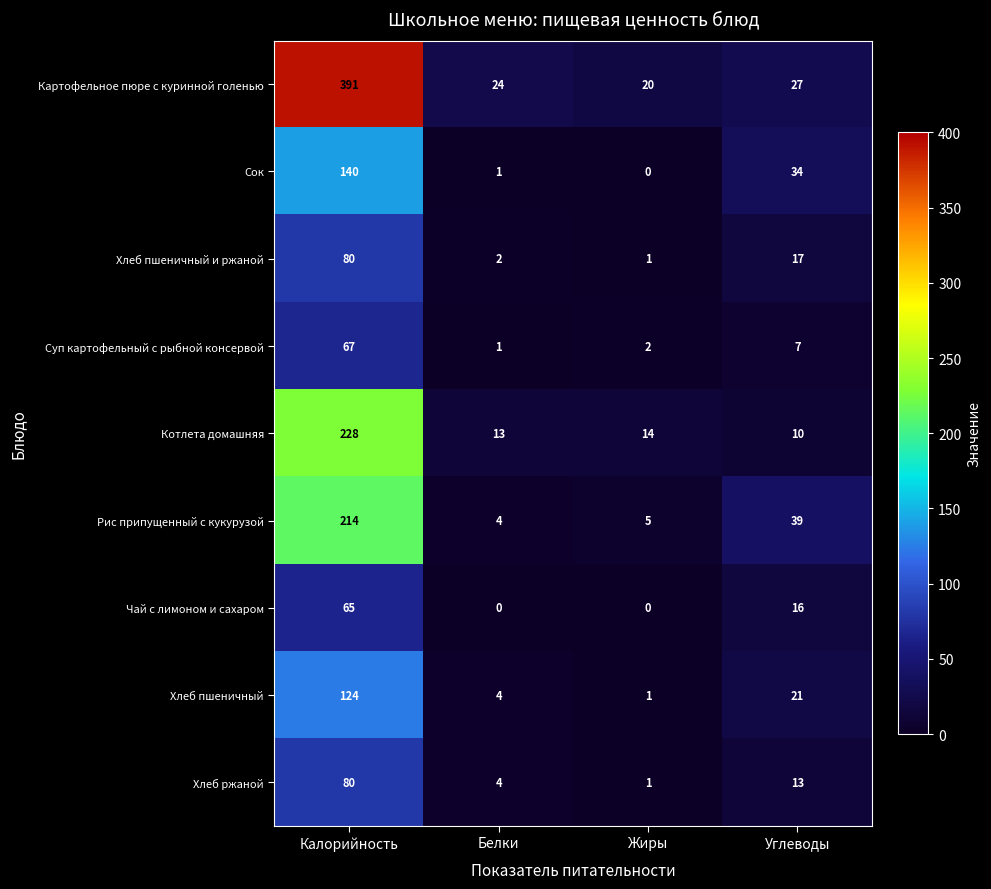

The value of Суп картофельный с рыбной консервой at Жиры is 3. True or false?

False